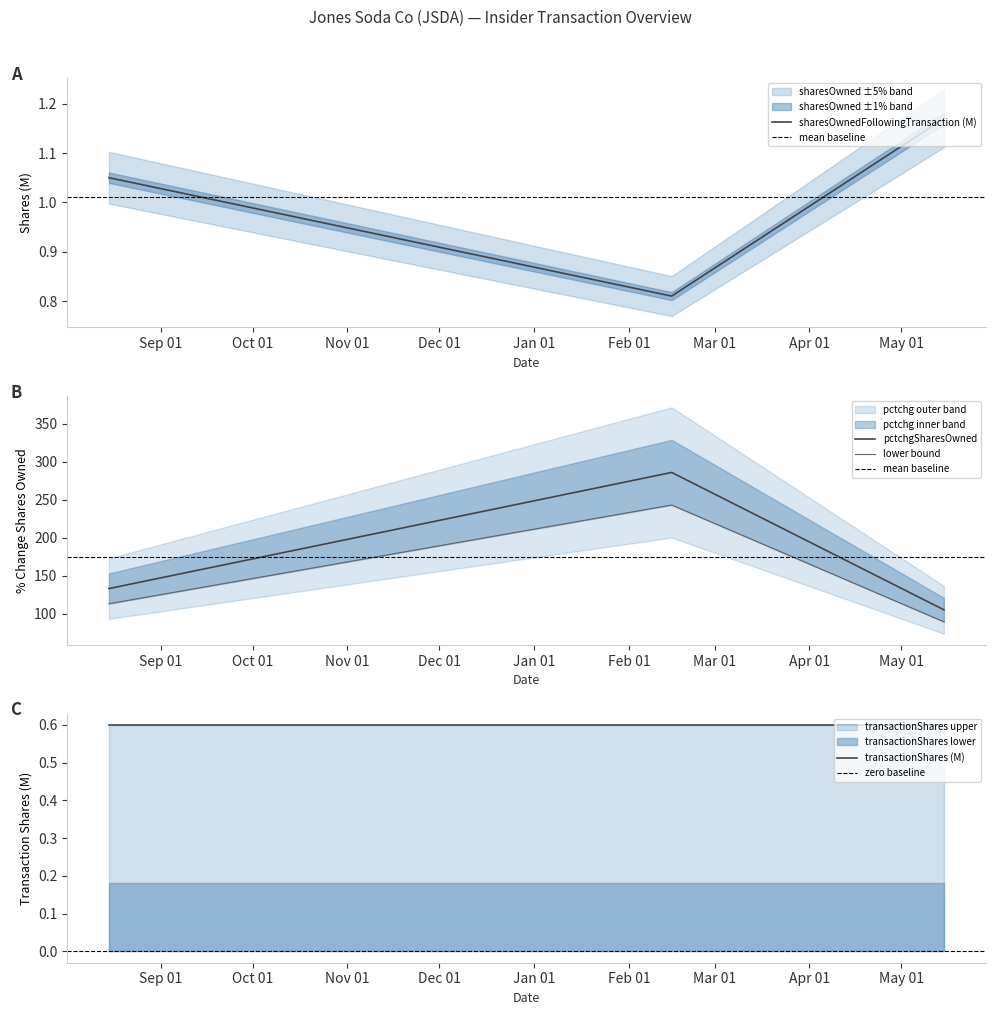

How many data points in sharesOwnedFollowingTransaction are above 1?

2